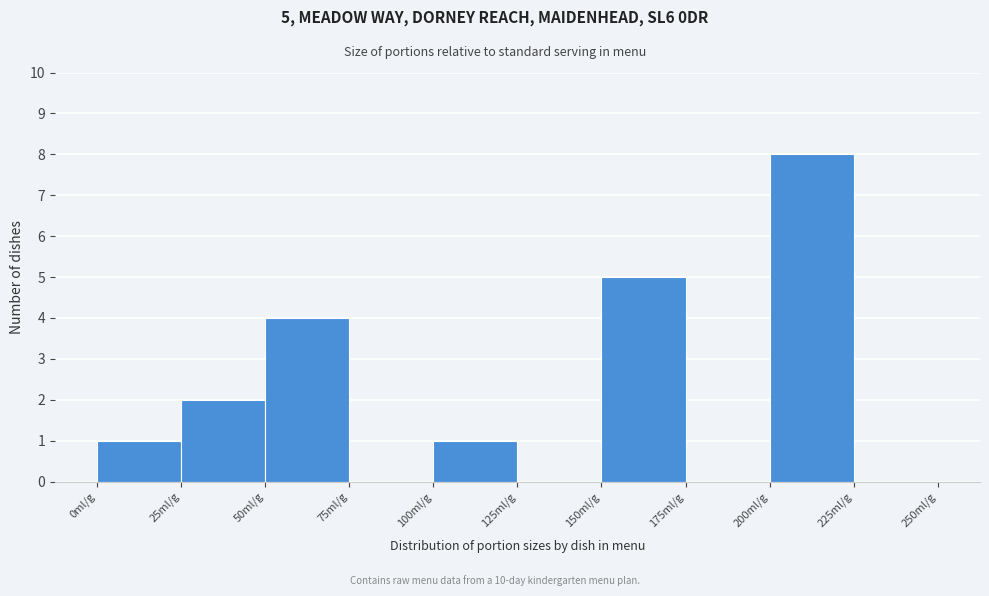

Over which range of the x-axis is the bar tallest?

200 to 225